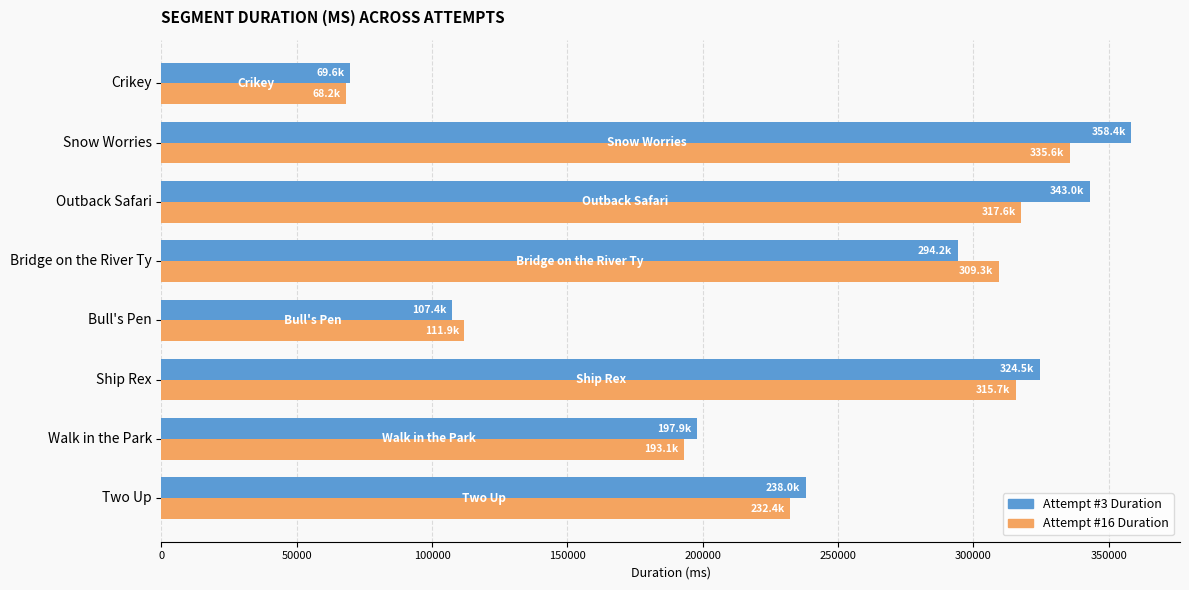

Rank the series at Bridge on the River Ty from highest to lowest value.

Attempt #16 Duration, Attempt #3 Duration